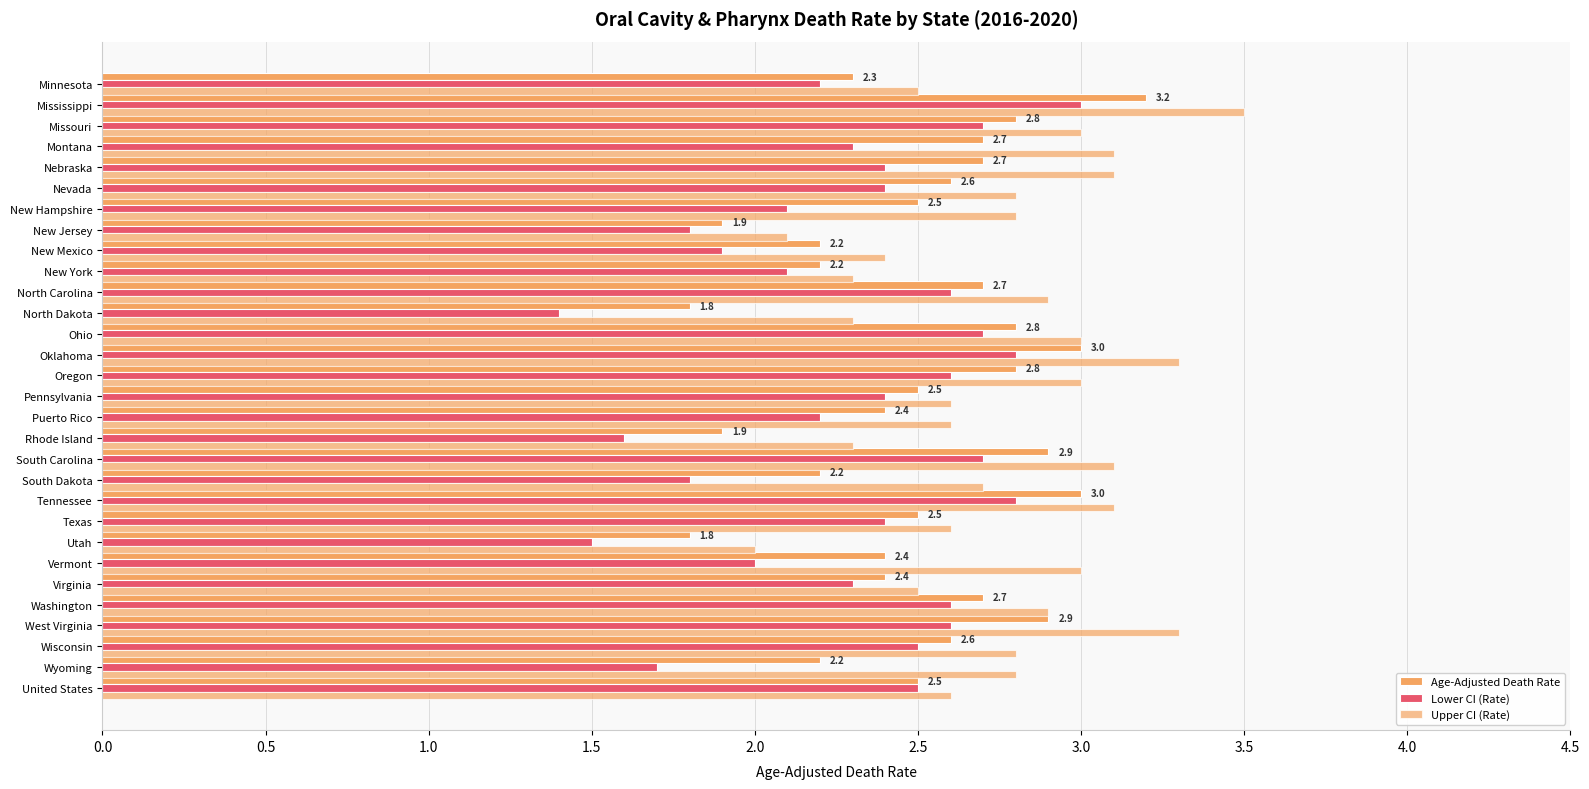

How many distinct data groups are displayed?

3